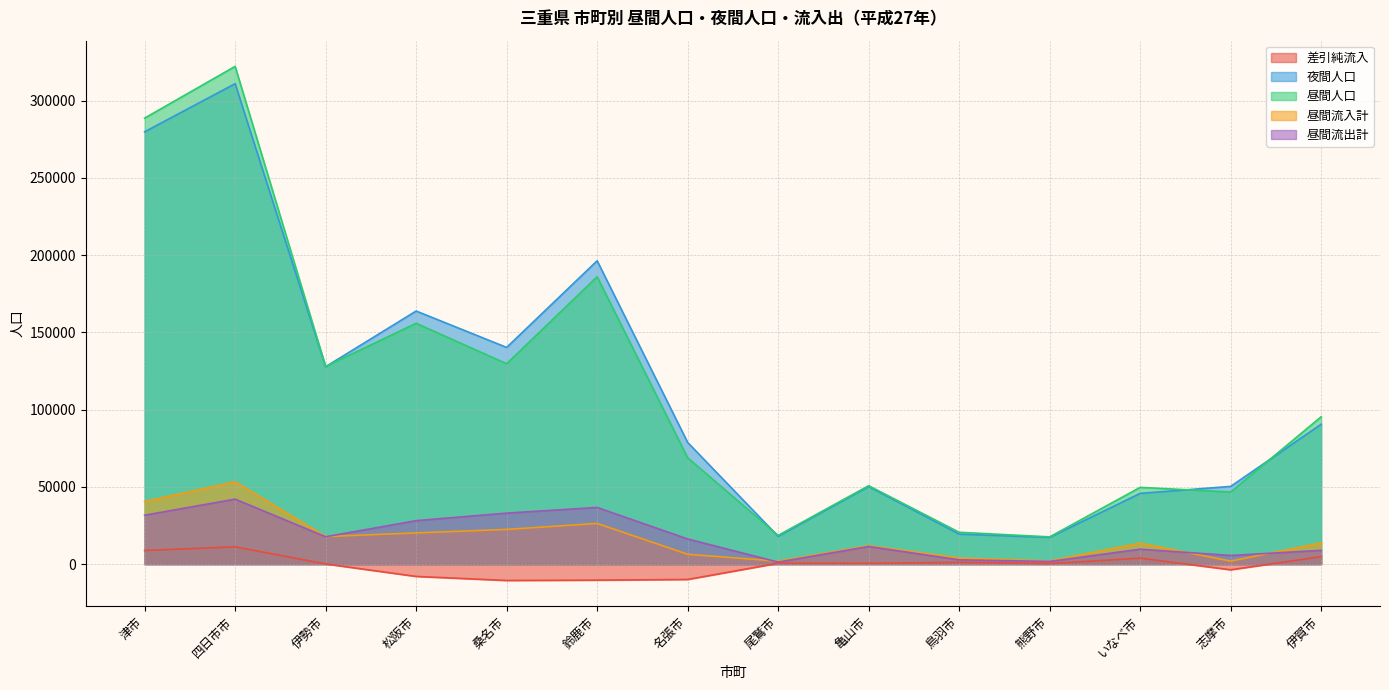

Reading left to right, list all the values displayed in this chart.

差引純流入: 8843	11205	141	-7940	-10560	-10346	-9907	607	537	1189	344	3893	-3633	4845
夜間人口: 279886	311031	127817	163863	140303	196403	78795	18009	50254	19448	17322	45815	50341	90581
昼間人口: 288729	322236	127958	155923	129743	186057	68888	18616	50791	20637	17666	49708	46708	95426
昼間流入計: 40534	53313	17881	20226	22483	26366	6406	1937	11983	3998	2098	13587	1984	13783
昼間流出計: 31691	42108	17740	28166	33043	36712	16313	1330	11446	2809	1754	9694	5617	8938